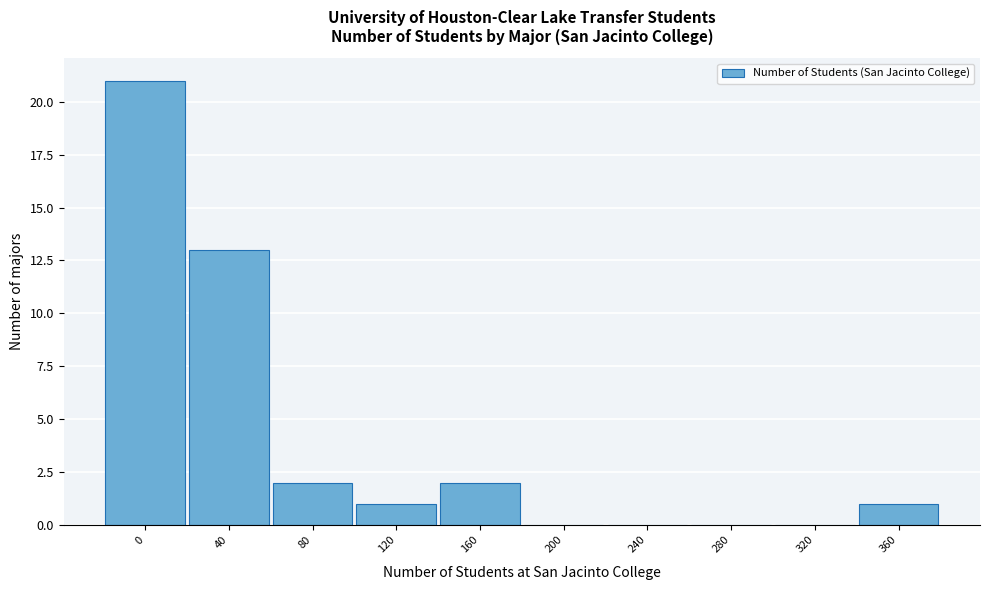

Reading right to left, extract all data points from this chart.

360=1	320=0	280=0	240=0	200=0	160=2	120=1	80=2	40=13	0=21